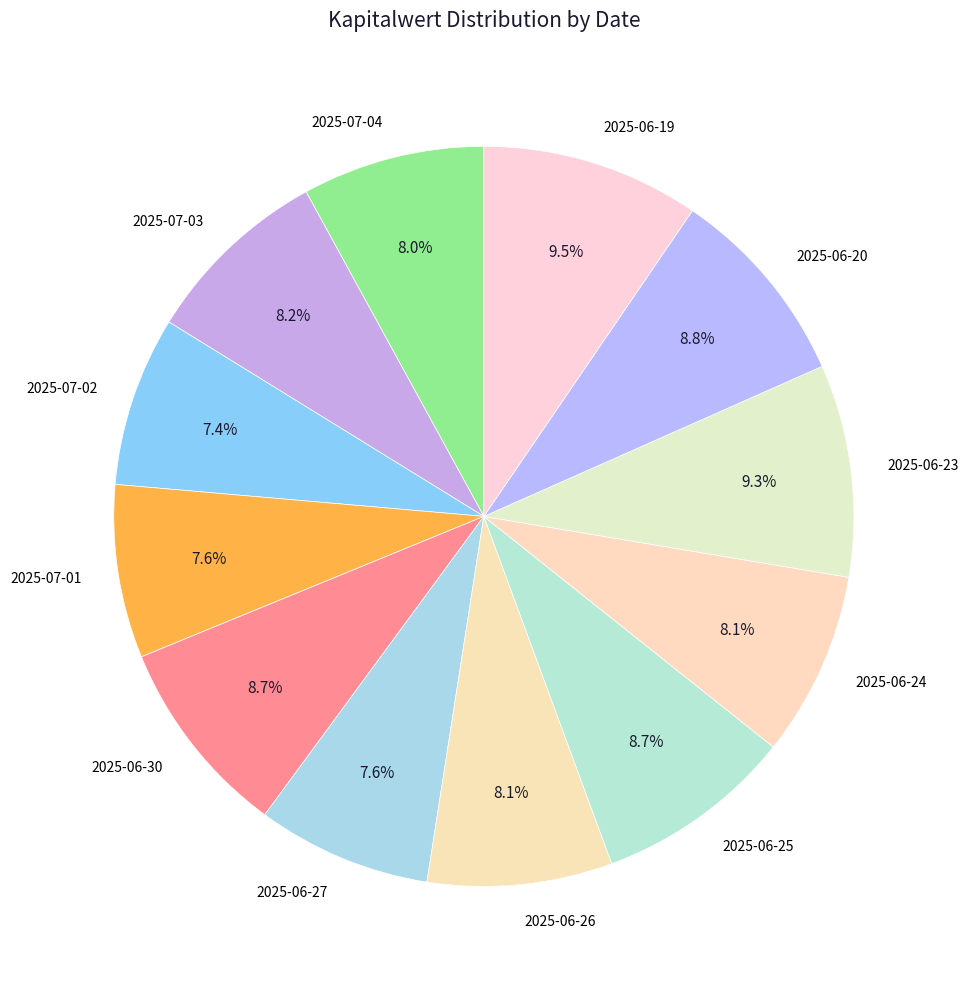

Is there any slice that represents more than half of the pie?

No